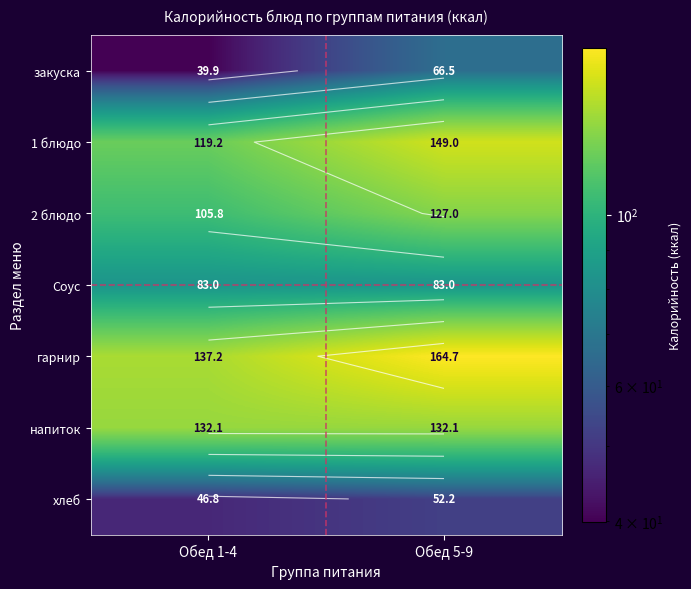

Rank the series at Обед 1-4 from lowest to highest value.

закуска, хлеб, Соус, 2 блюдо, 1 блюдо, напиток, гарнир